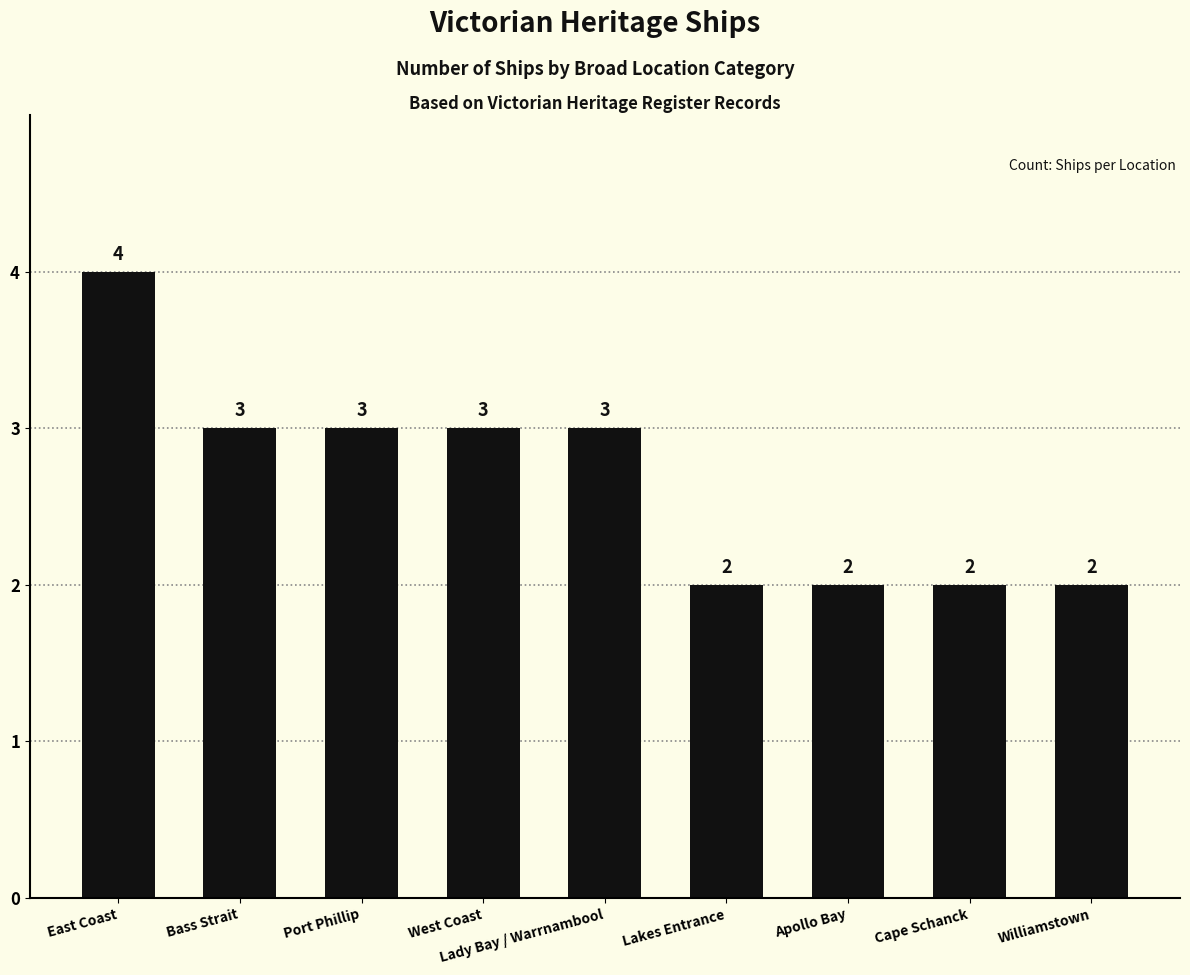

What is the value of the 2nd bar from the left?

3